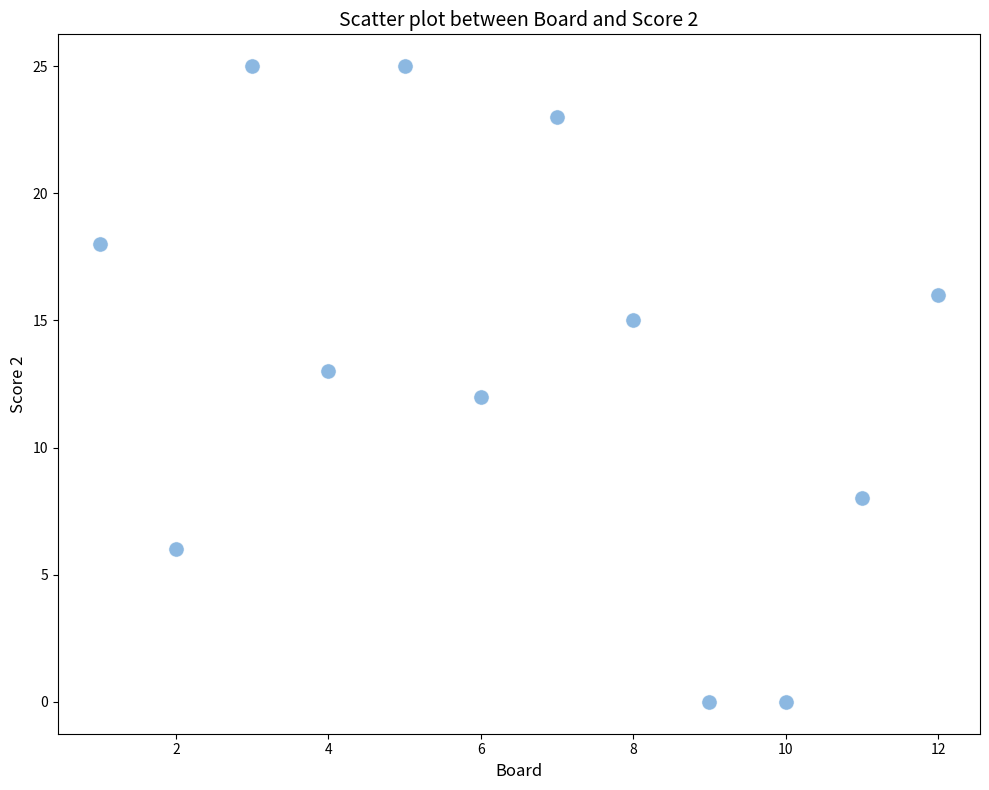

What is the range of X values (max minus min)?

11